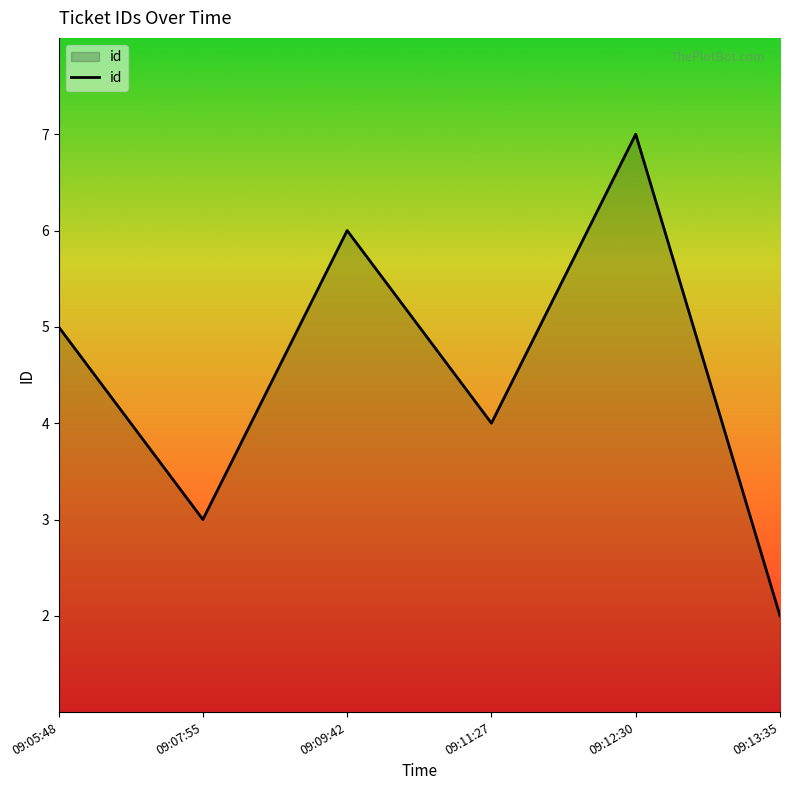

Where is the data nearest to the value 4?

09:11:27